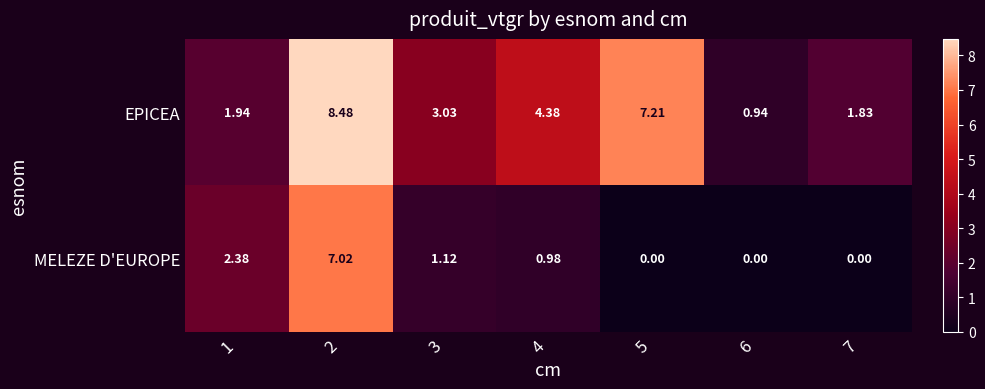

Rank the series by their maximum value, from highest to lowest.

EPICEA, MELEZE D'EUROPE